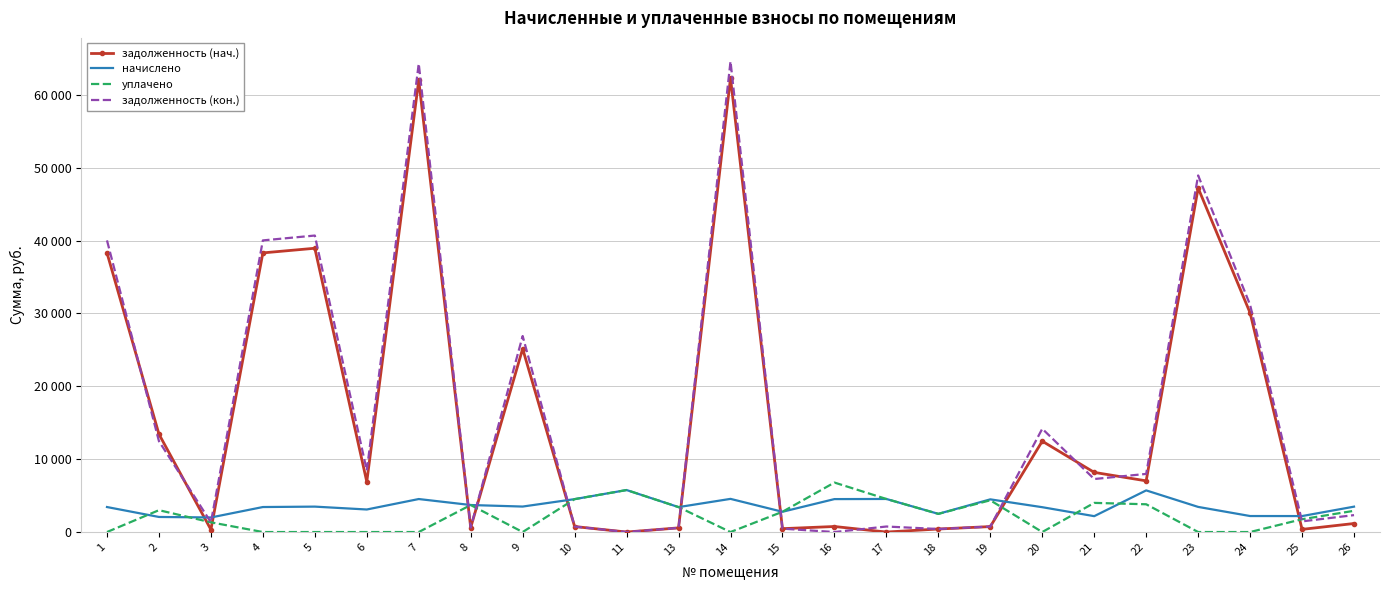

What is the difference between the задолженность (нач.) values at 18 and 15?

49.1